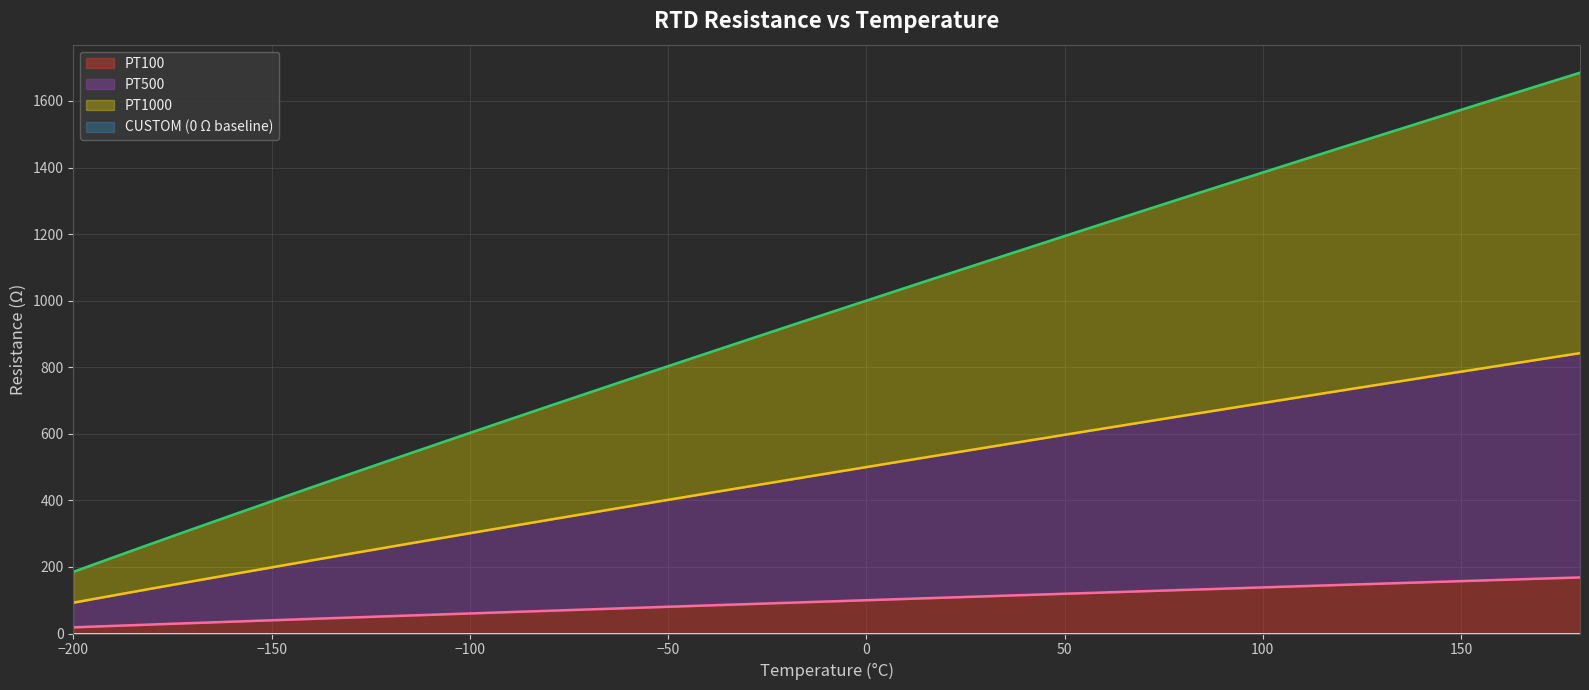

Which series changed the most between -60 and 10?

PT1000